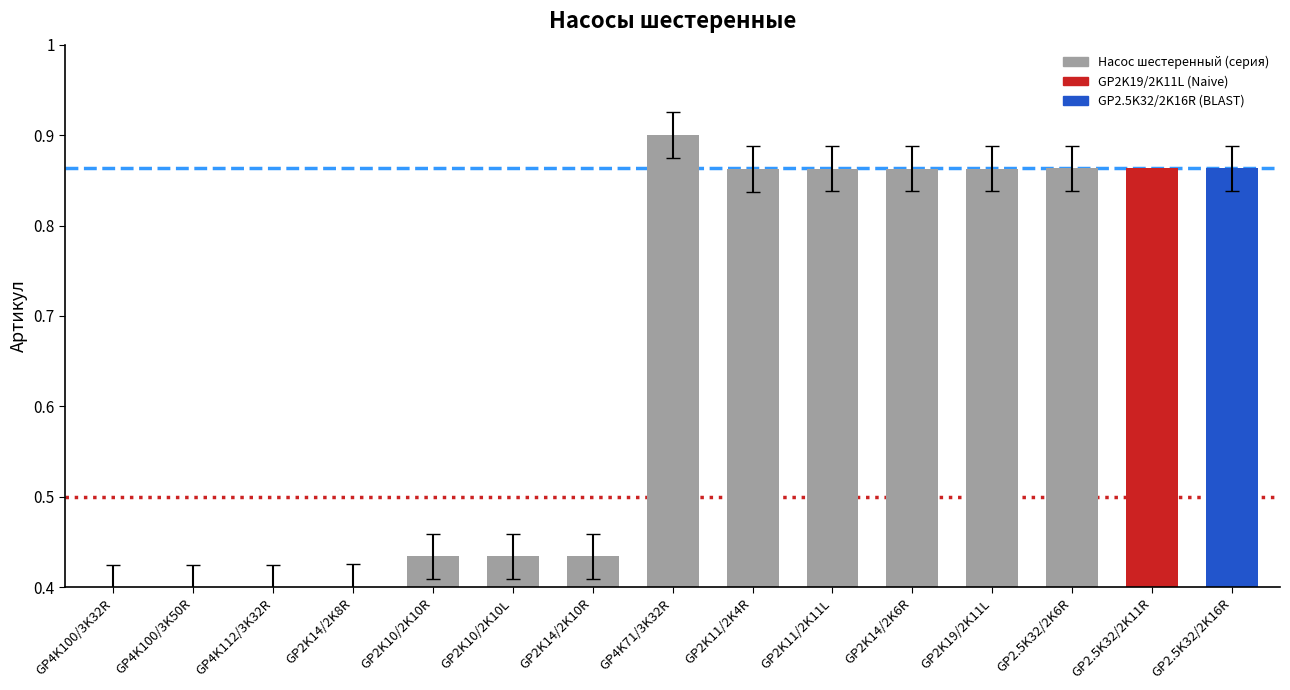

How many bars are there in total?

15